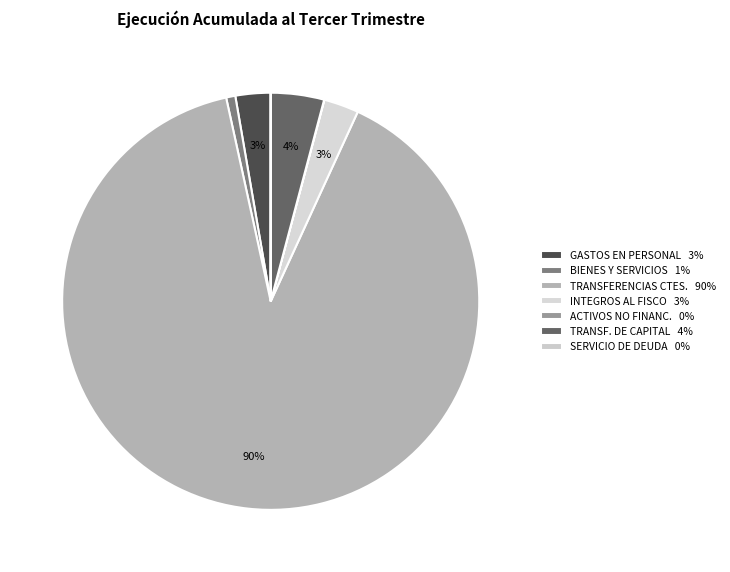

Rank the categories by value from highest to lowest.

TRANSFERENCIAS CORRIENTES, TRANSFERENCIAS DE CAPITAL, GASTOS EN PERSONAL, INTEGROS AL FISCO, BIENES Y SERVICIOS DE CONSUMO, ADQUISICIÓN DE ACTIVOS NO FINANCIEROS, SERVICIO DE LA DEUDA